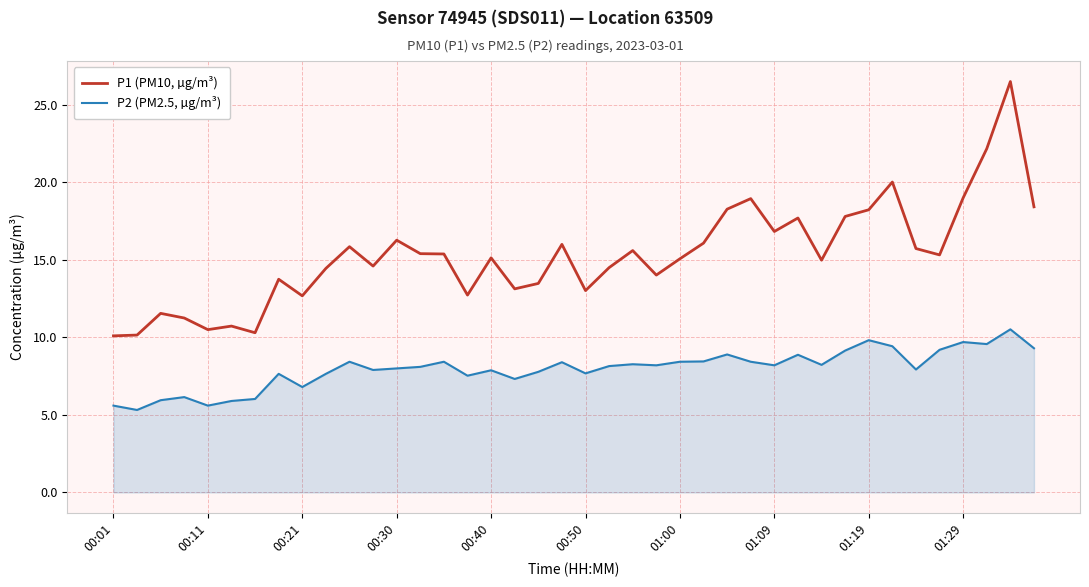

Which series has the largest range (max minus min)?

P1 (PM10, µg/m³)